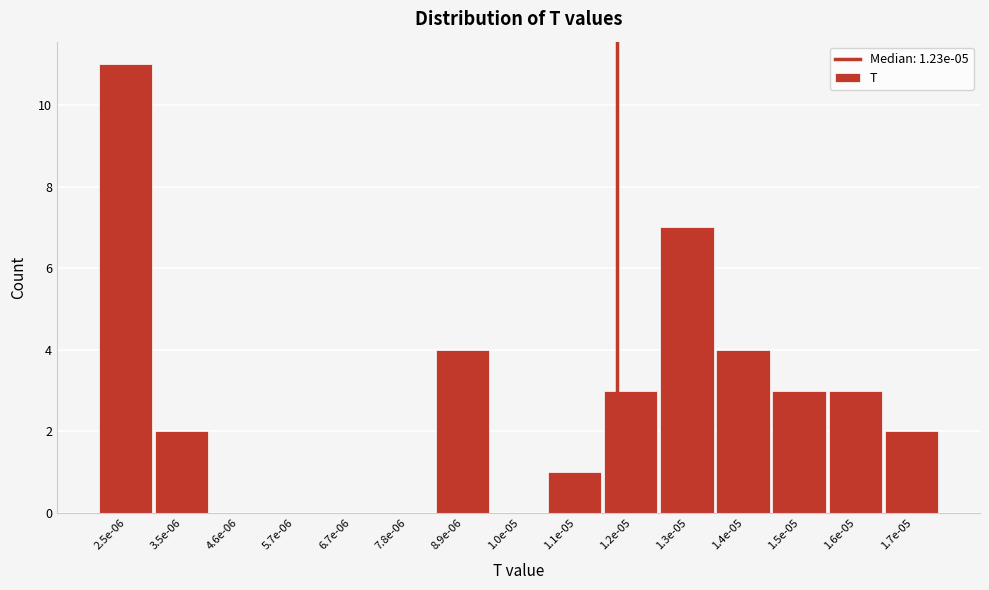

Reading right to left, extract all data points from this chart.

1.7e-05=2	1.6e-05=3	1.5e-05=3	1.4e-05=4	1.3e-05=7	1.2e-05=3	1.1e-05=1	1.0e-05=0	8.9e-06=4	7.8e-06=0	6.7e-06=0	5.7e-06=0	4.6e-06=0	3.5e-06=2	2.5e-06=11